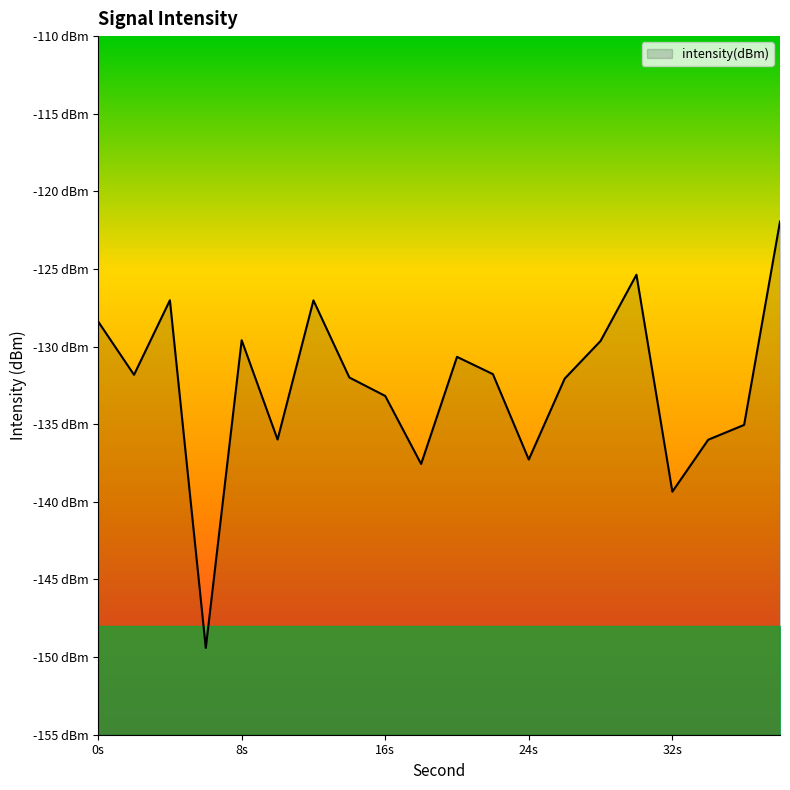

Which label corresponds to the largest value in the chart?

38